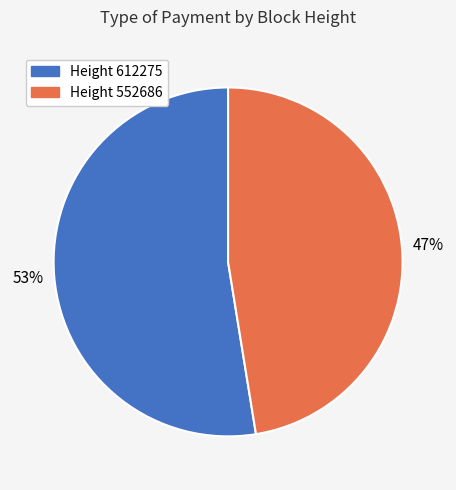

Is there a majority slice in this chart?

Yes